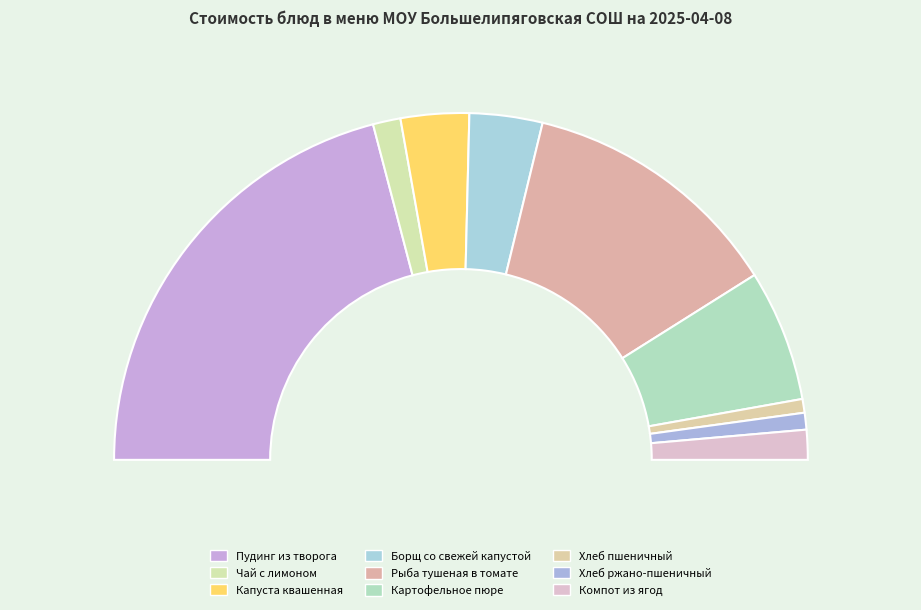

How much of the chart is everything except Борщ со свежей капустой?

93.2%